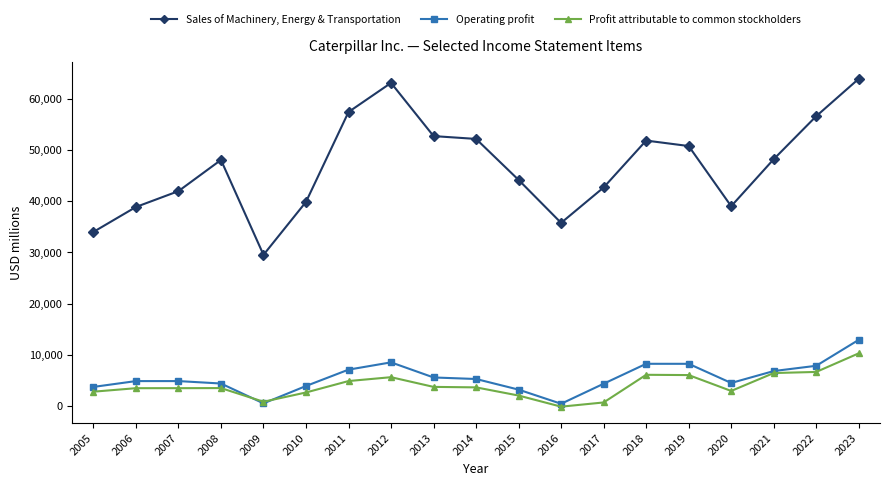

What is the average value of the Profit attributable to common stockholders series?

4039